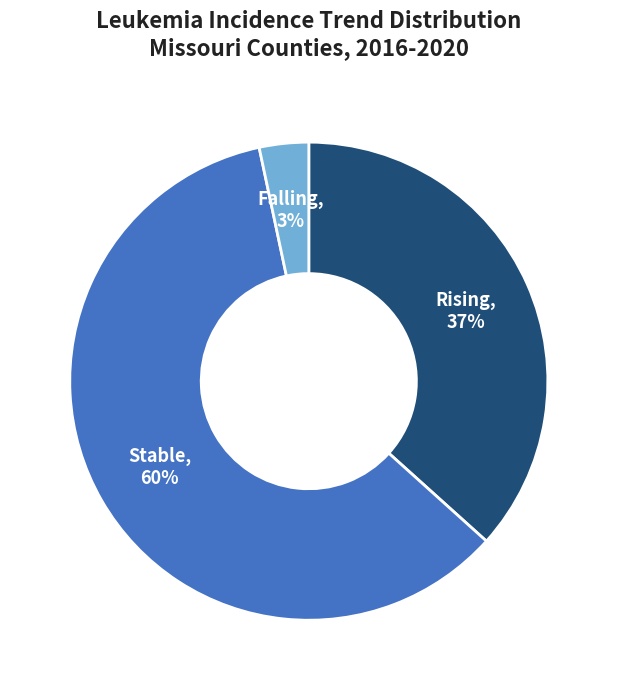

How many segments does this pie chart have?

3